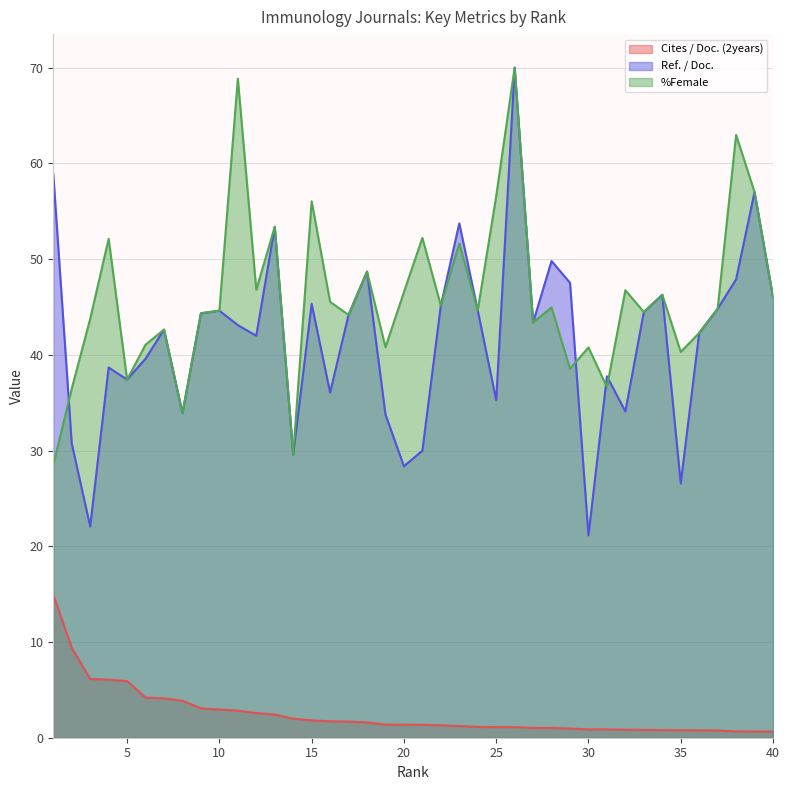

True or false: Ref. / Doc. has more than 1 interior local peaks.

True